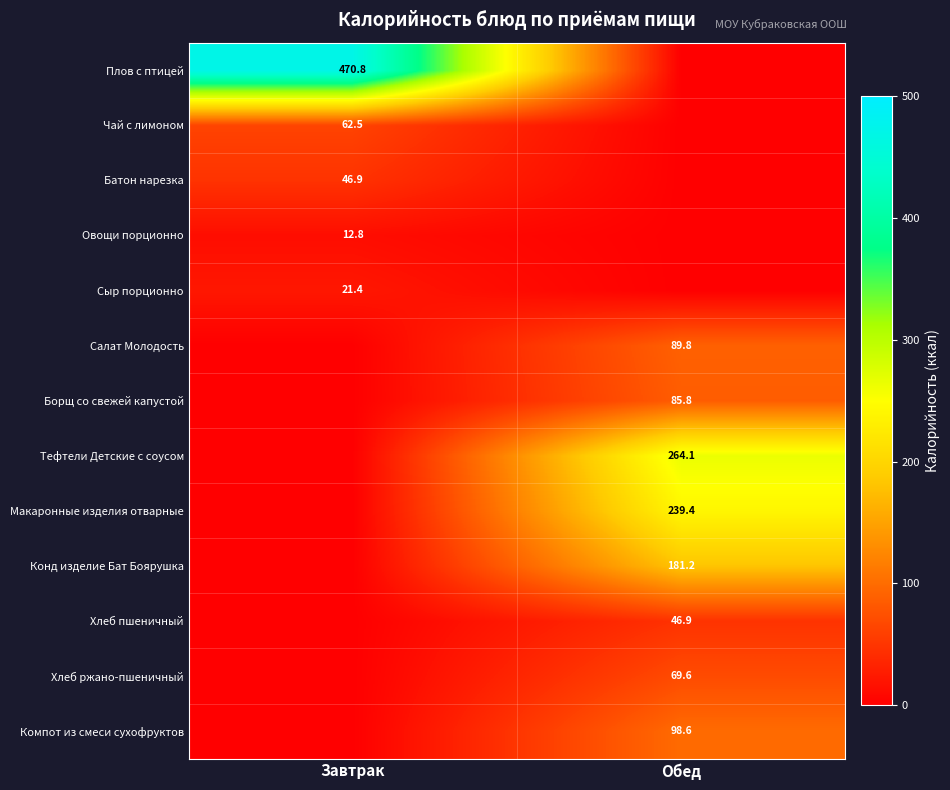

True or false: Тефтели Детские с соусом has a value of 264.1 at Обед.

True